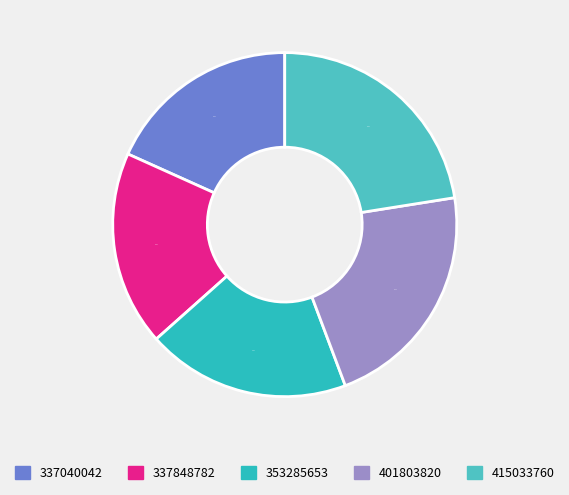

Count the number of slices in the pie.

5